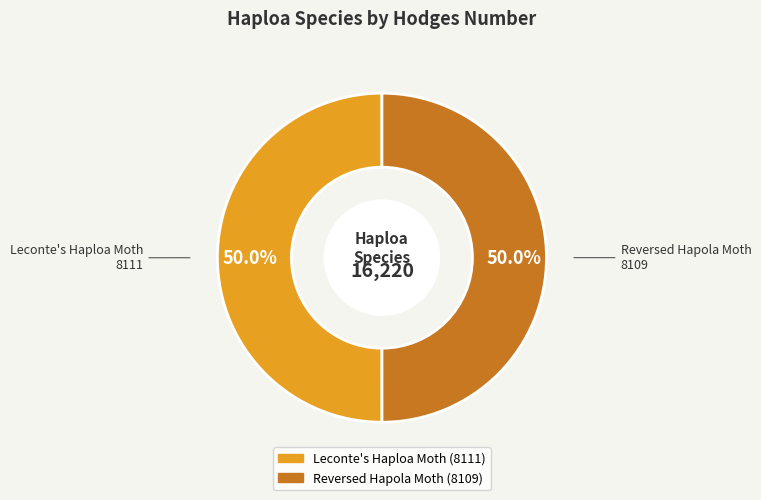

What is the total percentage of Leconte's Haploa Moth and Reversed Hapola Moth?

100.0%